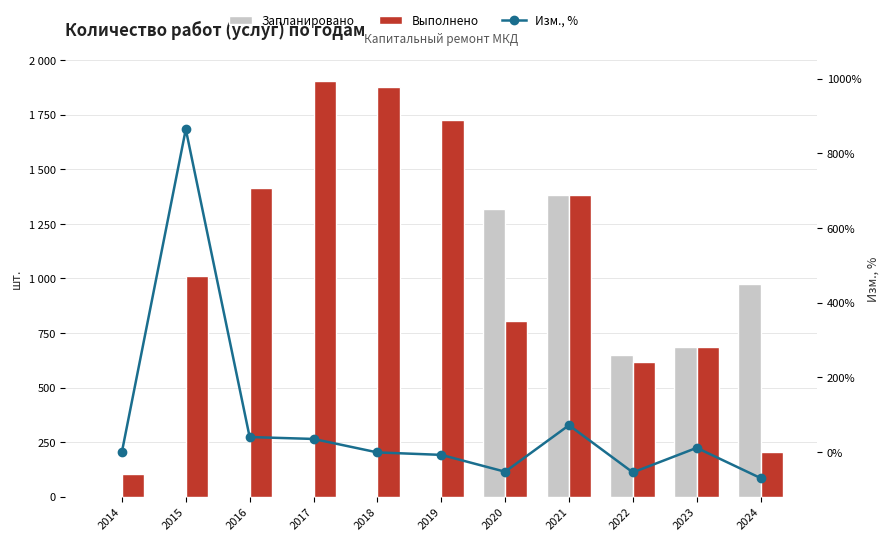

The value of Изм., % at 2014 is 0.0. True or false?

True